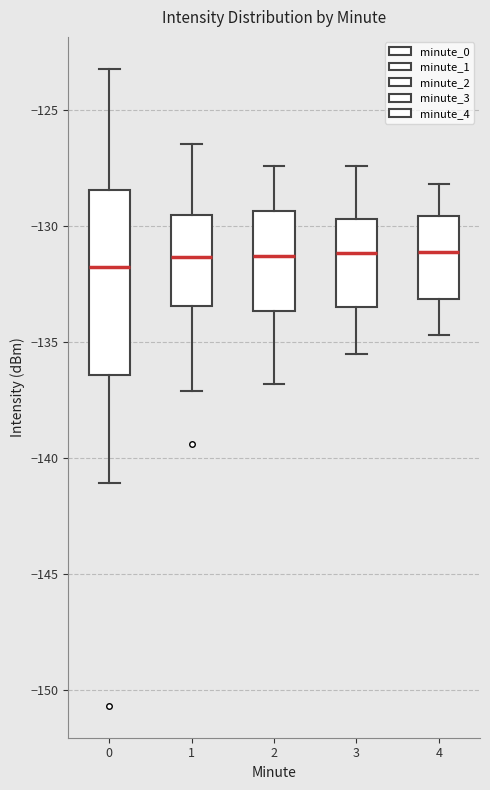

Reading left to right, transcribe this box plot: for each box, give where its median line is, the range the box spans, and where its two whiskers end, as read against the y-axis. The values are not printed on the chart, so give them approximately, as read against the axis.

0: median -132.0, box -136.5 to -128.5, whiskers -141.0 to -123.0
1: median -131.5, box -133.5 to -129.5, whiskers -137.0 to -126.5
2: median -131.5, box -133.5 to -129.5, whiskers -137.0 to -127.5
3: median -131.0, box -133.5 to -129.5, whiskers -135.5 to -127.5
4: median -131.0, box -133.0 to -129.5, whiskers -134.5 to -128.0